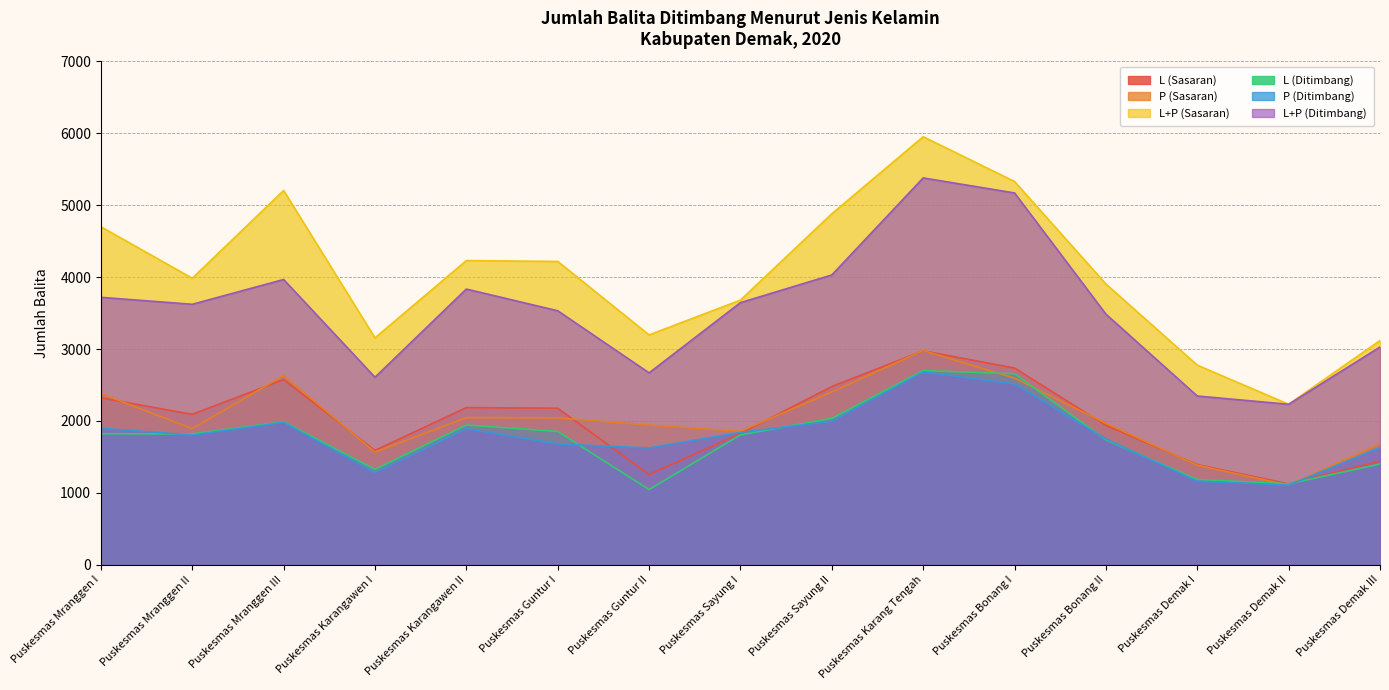

How many data points in L+P (Ditimbang) are less than 3622?

7